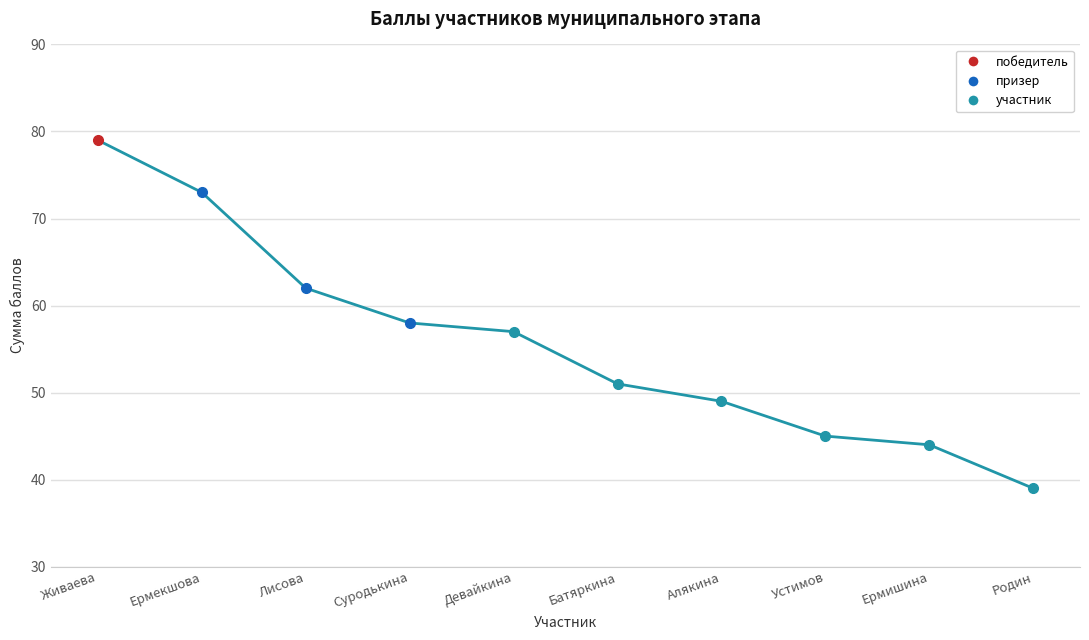

Reading left to right, extract all data points from this chart.

79	73	62	58	57	51	49	45	44	39